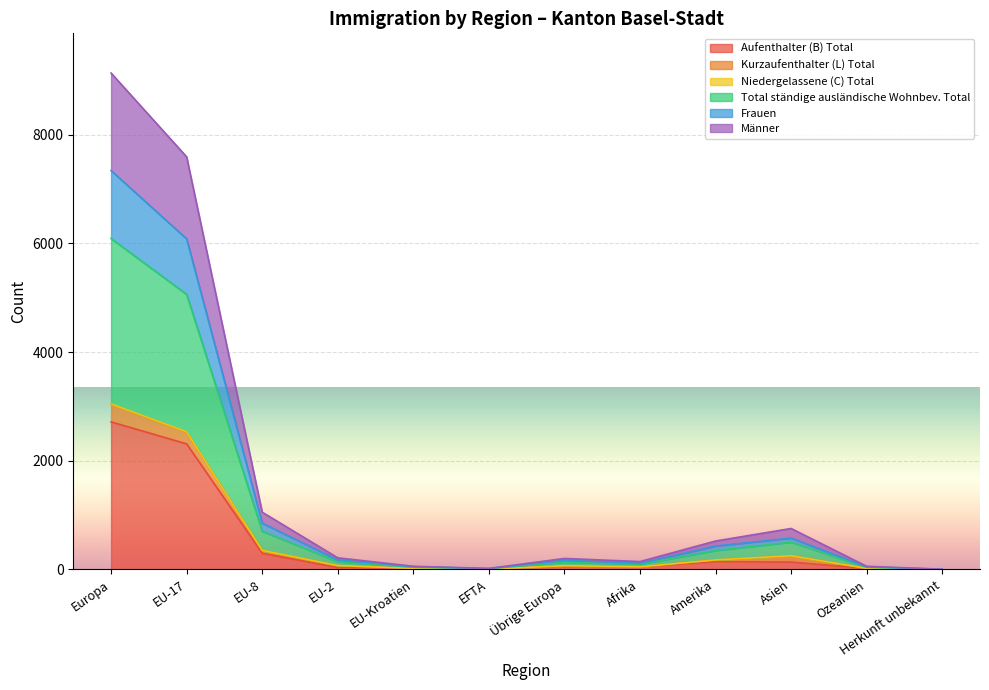

Which category has the highest value in the Aufenthalter (B) Total series?

Europa